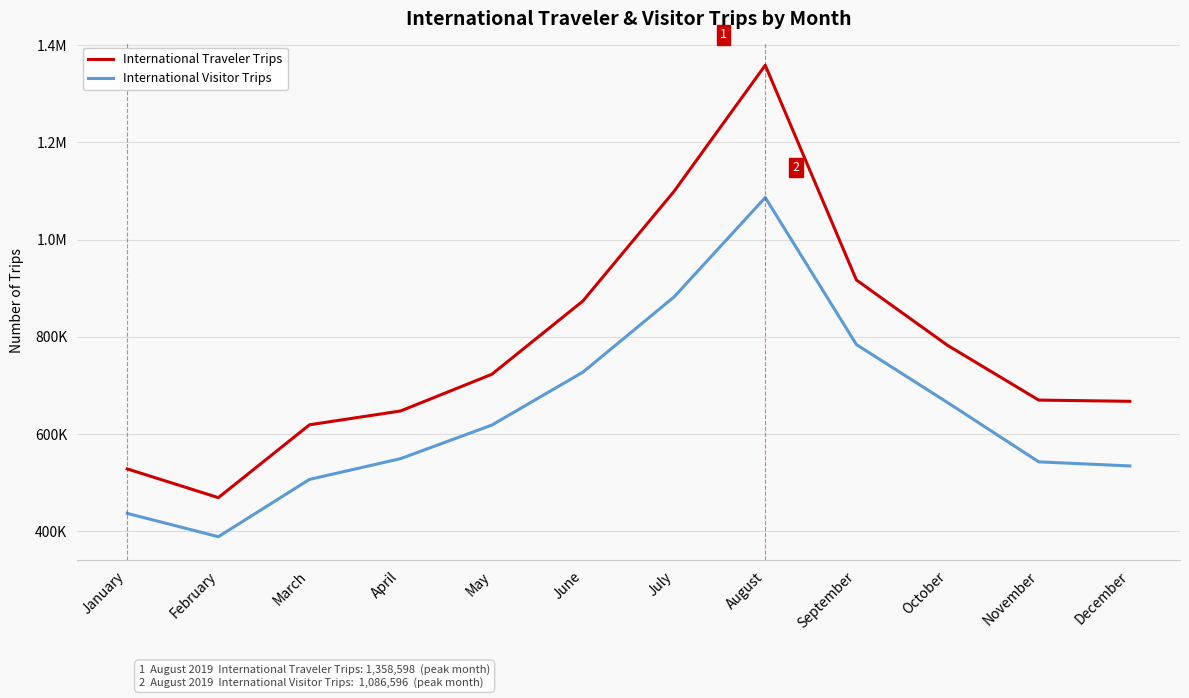

Is this an area chart (filled region under the line)?

No